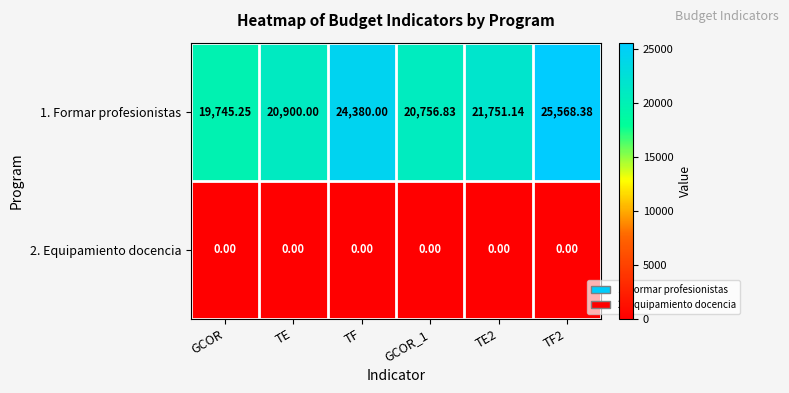

What is the difference between the highest and lowest values at GCOR_1?

20756.8